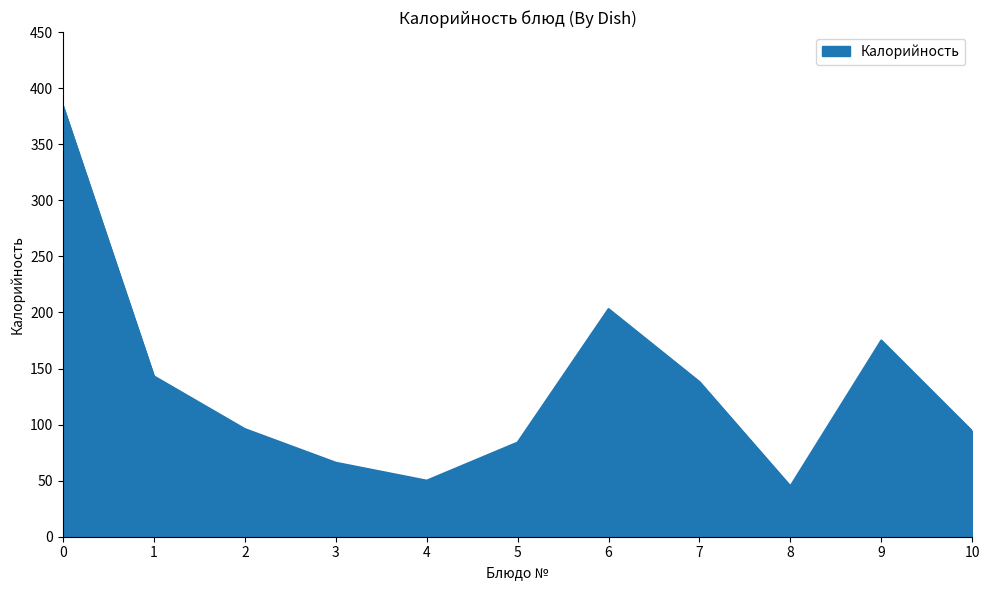

What is the maximum value shown in the chart?

384